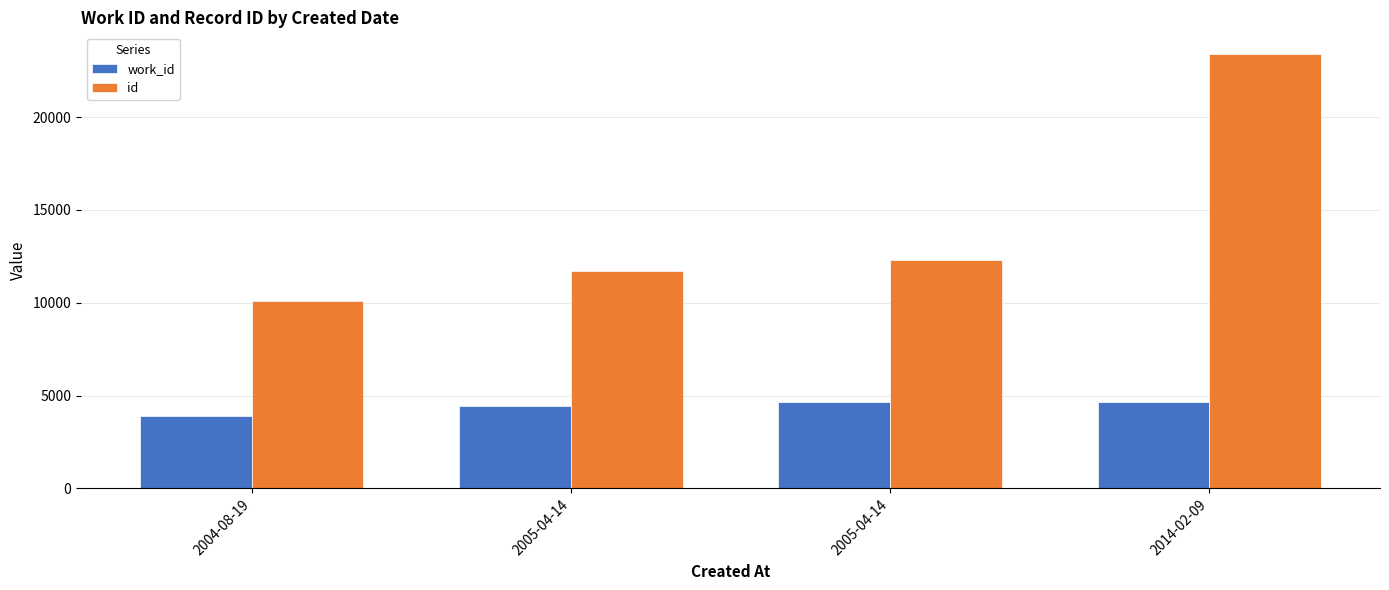

The value of work_id at 2014-02-09 is 4640. True or false?

True